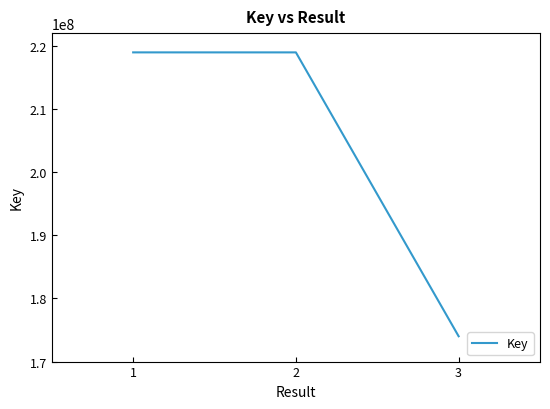

How many values are below 218947813?

1